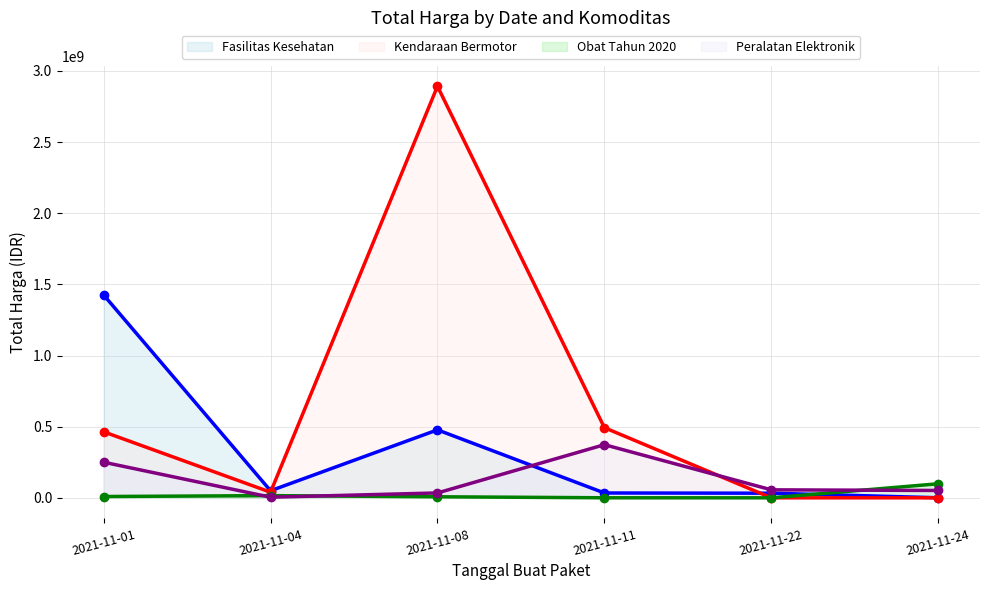

Is the value of Obat Tahun 2020 at 2021-11-01 greater than the value of Kendaraan Bermotor at 2021-11-01?

No